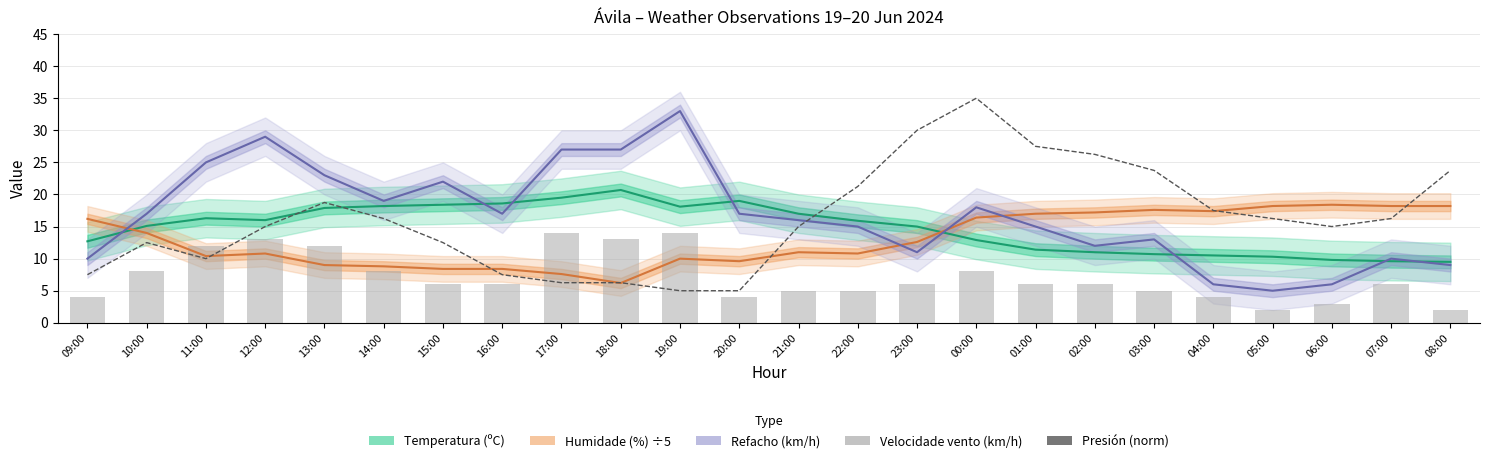

Which series changed the most between 16:00 and 21:00?

Presión (norm)